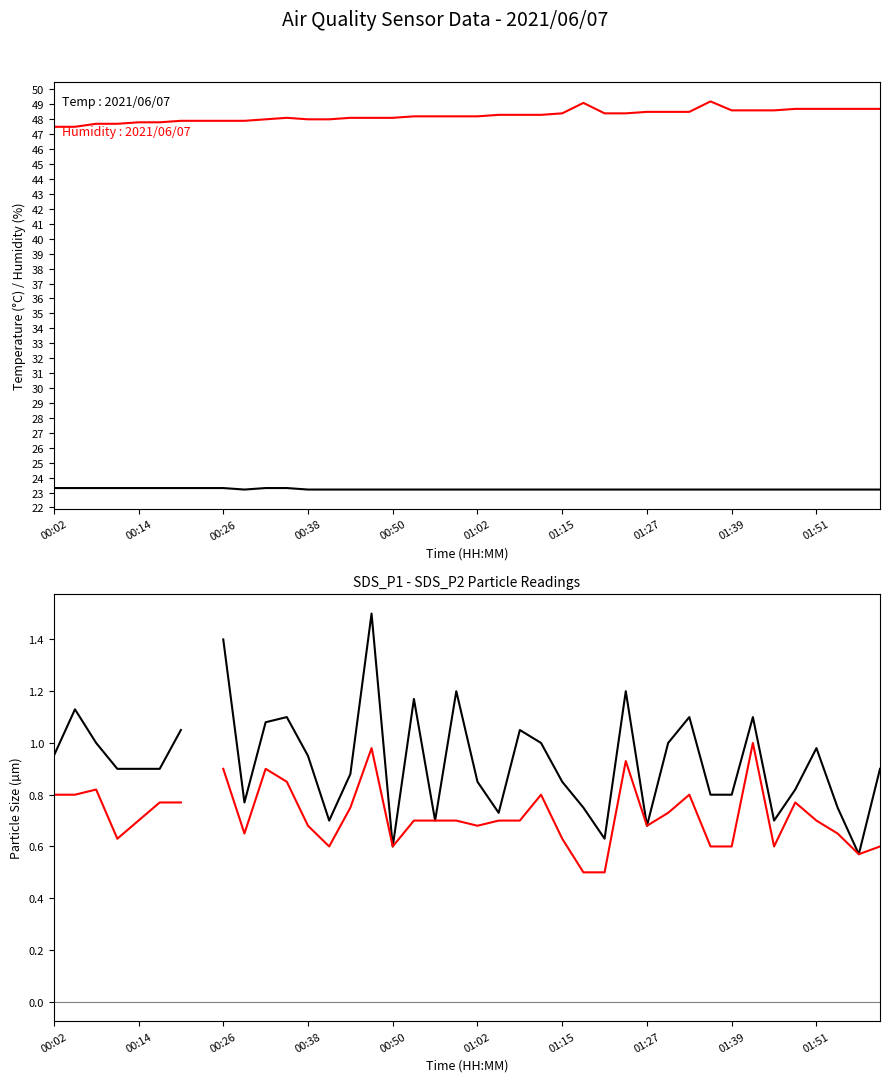

Which has a higher value, 01:15 or 23?

01:15